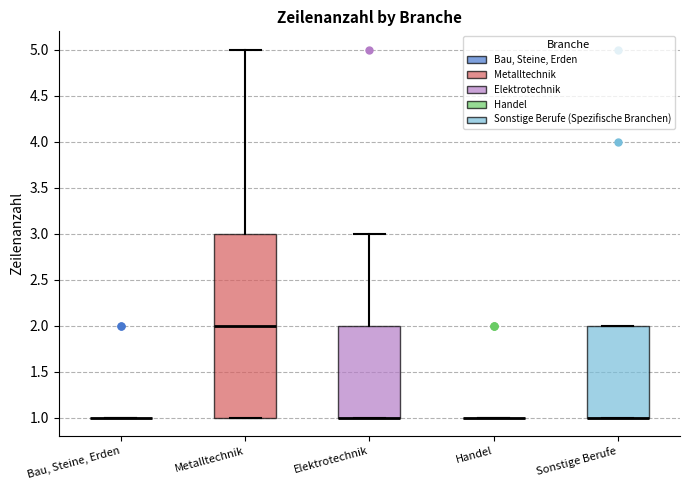

Reading left to right, transcribe this box plot: for each box, give where its median line is, the range the box spans, and where its two whiskers end, as read against the y-axis. The values are not printed on the chart, so give them approximately, as read against the axis.

Bau, Steine, Erden: box collapsed to a line at 1, whiskers 1 to 1
Metalltechnik: median 2, box 1 to 3, whiskers 1 to 5
Elektrotechnik: median 1 (drawn on the box's lower edge), box 1 to 2, whiskers 1 to 3
Handel: box collapsed to a line at 1, whiskers 1 to 1
Sonstige Berufe: median 1 (drawn on the box's lower edge), box 1 to 2, whiskers 1 to 2